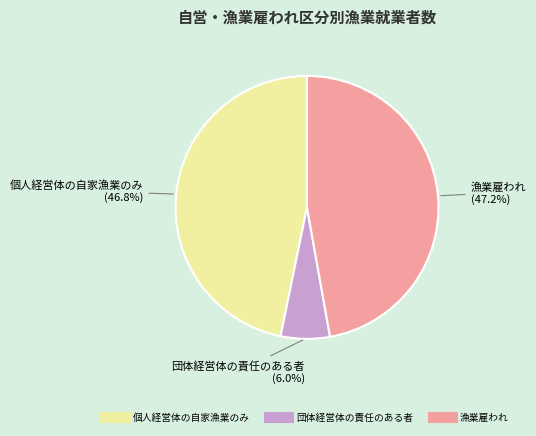

Is there any slice that represents more than half of the pie?

No